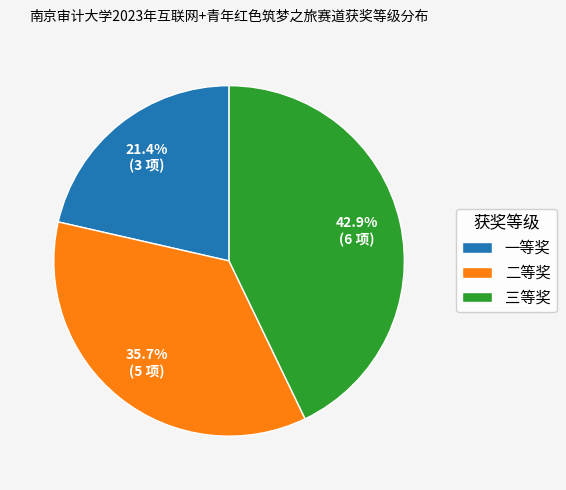

Is the sum of 一等奖 and 三等奖 greater than half?

Yes